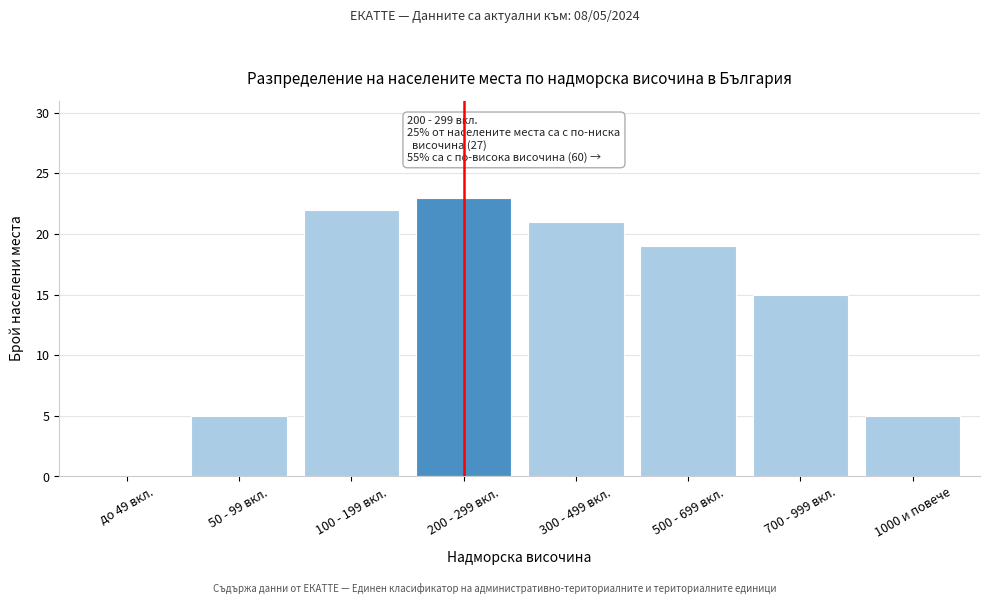

Reading left to right, transcribe all the data shown in this chart.

до 49 вкл.=0	50 - 99 вкл.=5	100 - 199 вкл.=22	200 - 299 вкл.=23	300 - 499 вкл.=21	500 - 699 вкл.=19	700 - 999 вкл.=15	1000 и повече=5